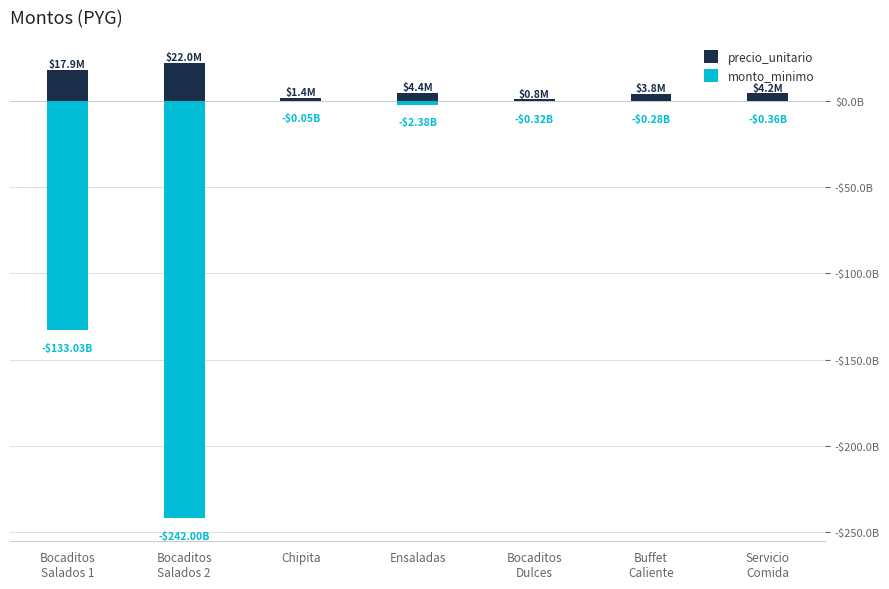

Is the value of monto_minimo at Bocaditos
Dulces greater than the value of precio_unitario at Chipita?

No